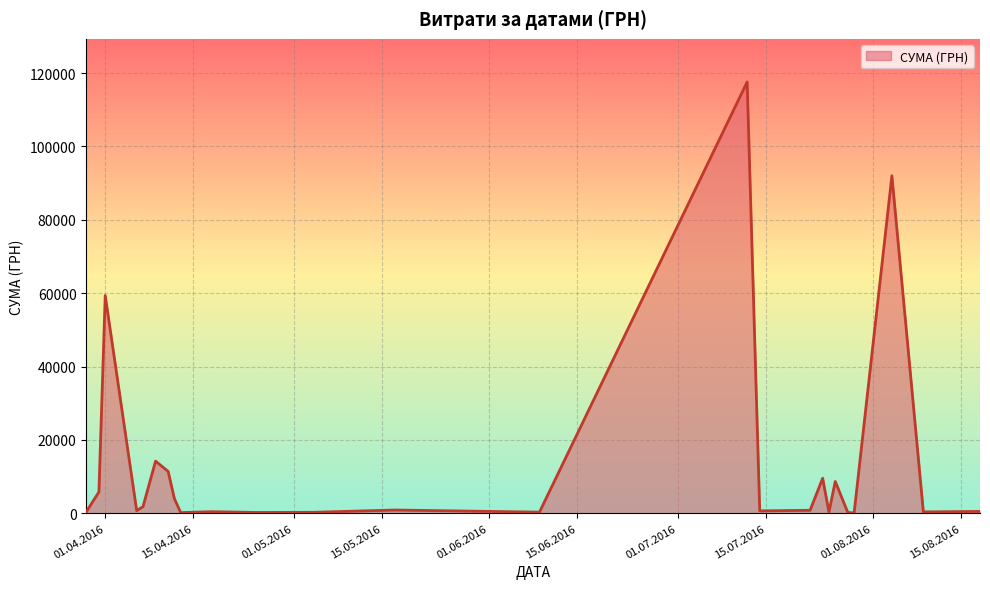

What is the difference between the maximum and minimum values?

117471.0